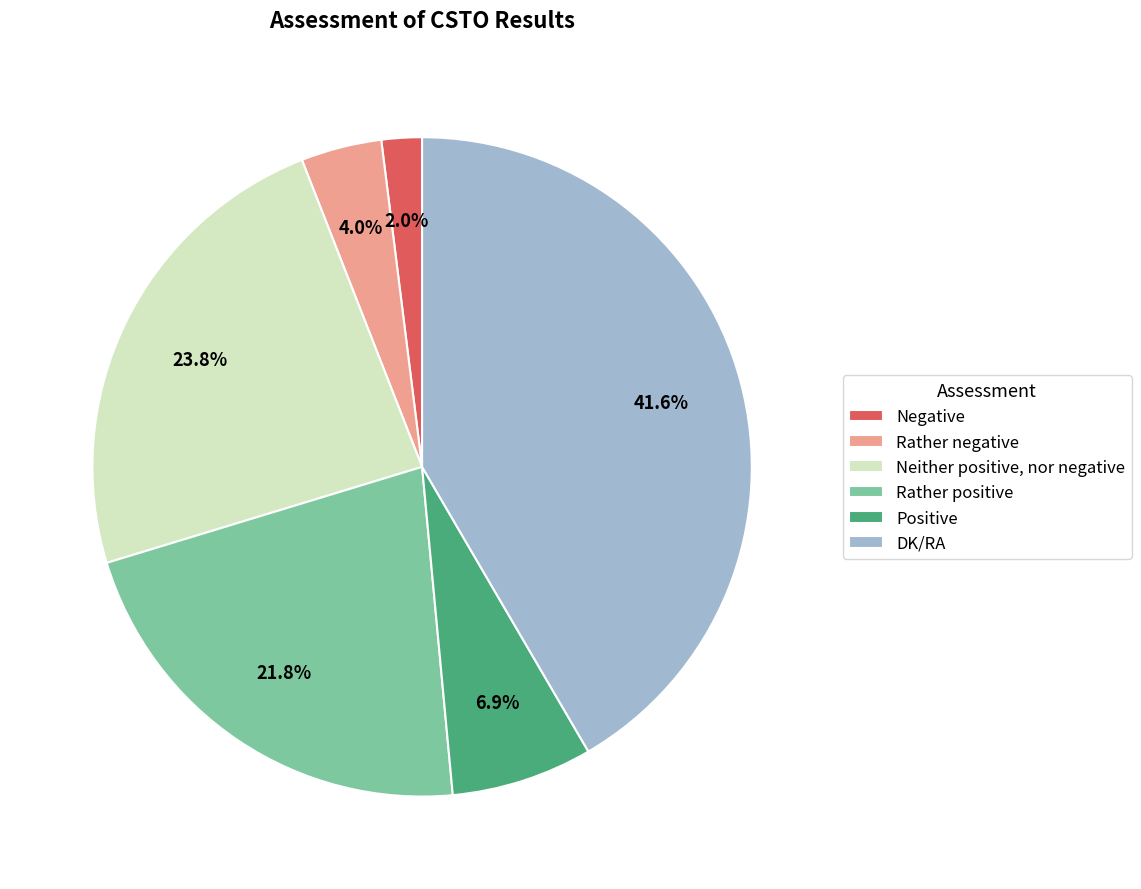

How many slices are in this pie chart?

6